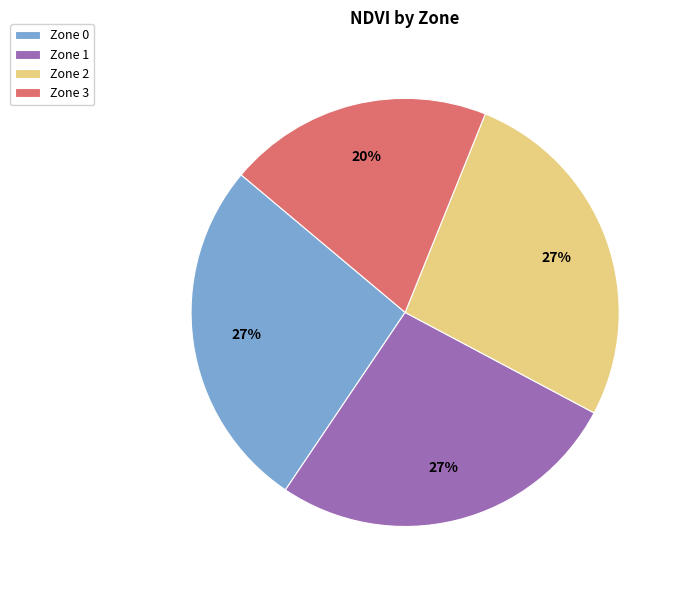

Which category has the smallest portion of the pie?

Zone 3